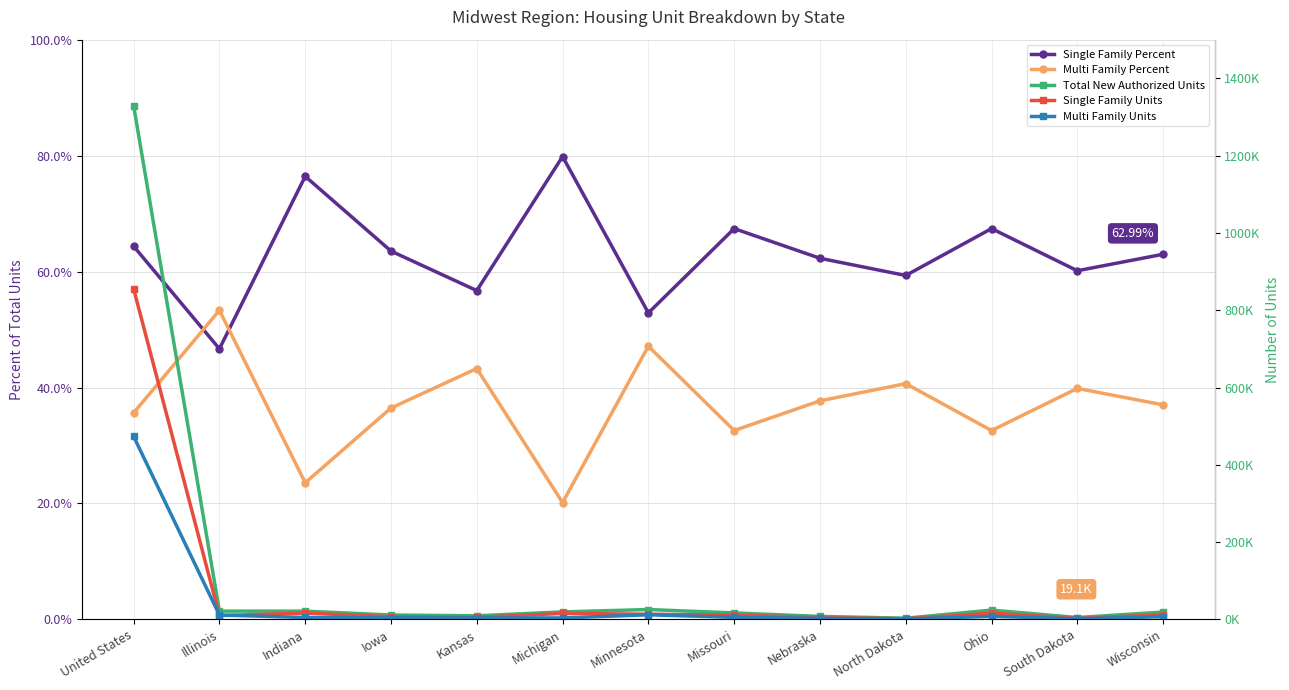

At how many categories does at least one series exceed 1302738?

1